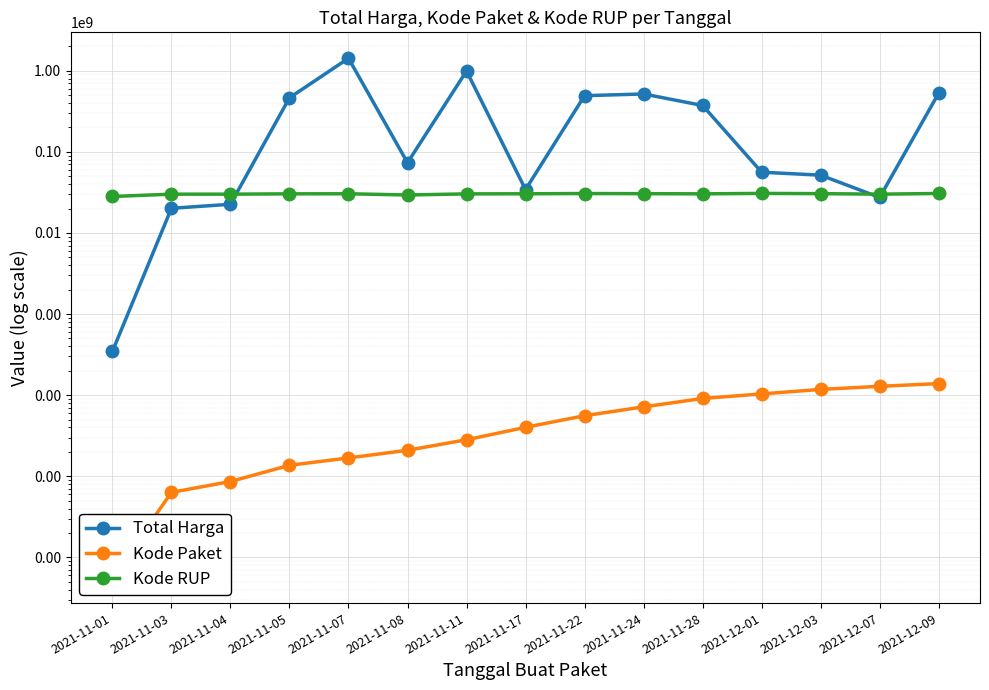

What is the lowest value of the Total Harga series?

346053.9